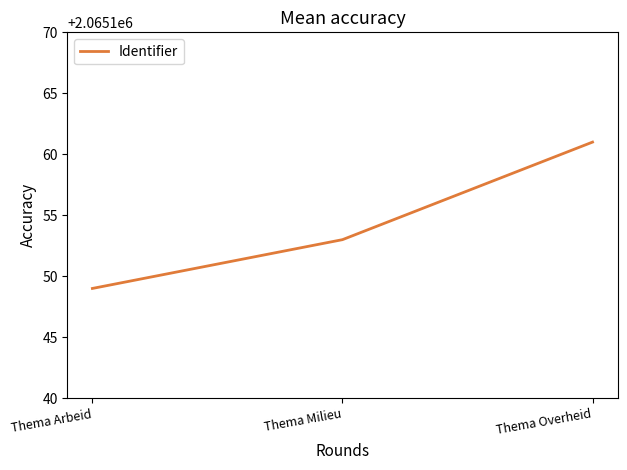

Rank the categories by value from lowest to highest.

Thema Arbeid, Thema Milieu, Thema Overheid